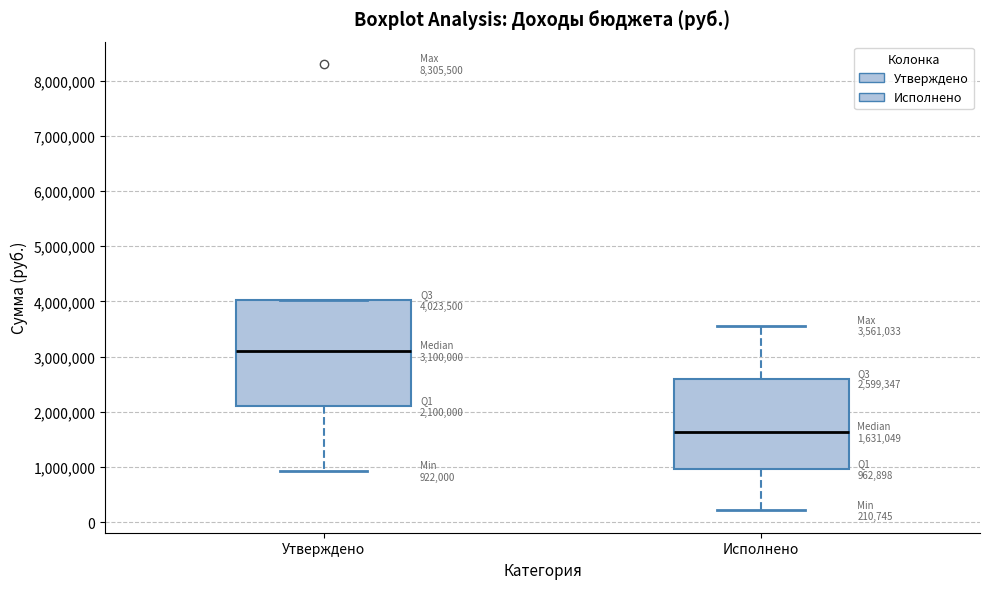

Which box is the tallest, from its lower edge to its upper edge?

Утверждено